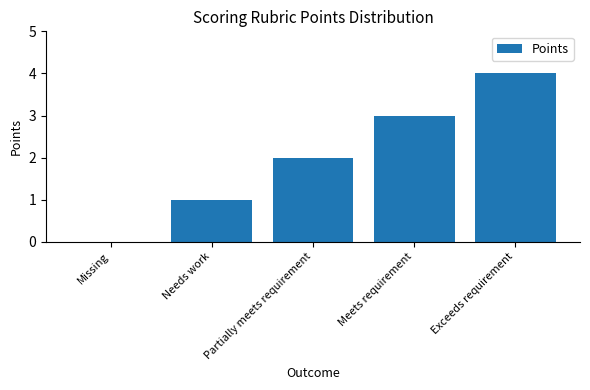

How many distinct data groups are displayed?

1